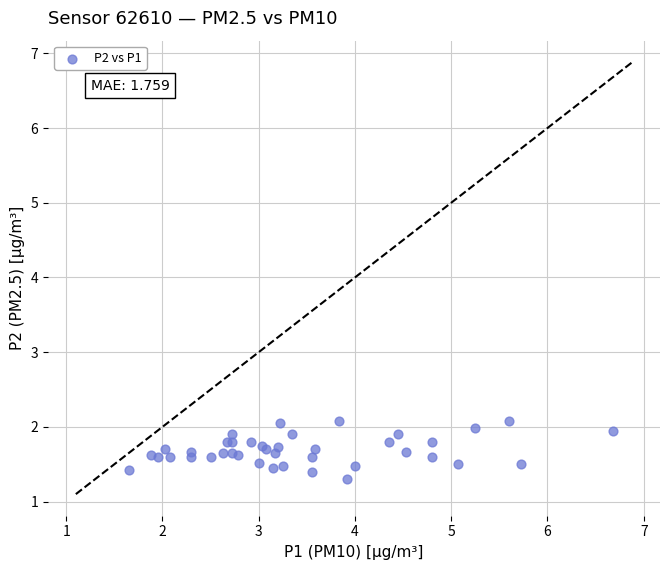

What Y value in the scatter plot is closest to 1?

1.3